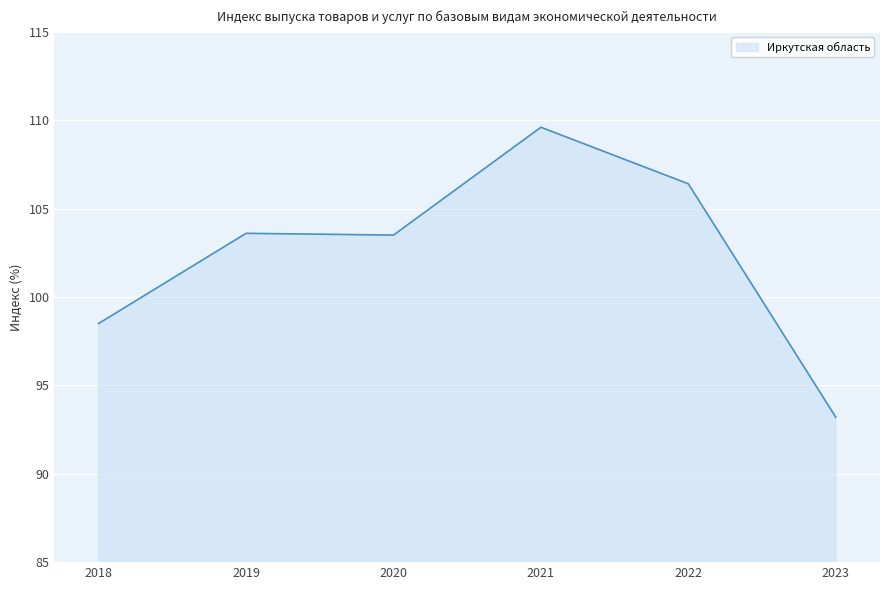

What is the minimum value shown in the chart?

93.2